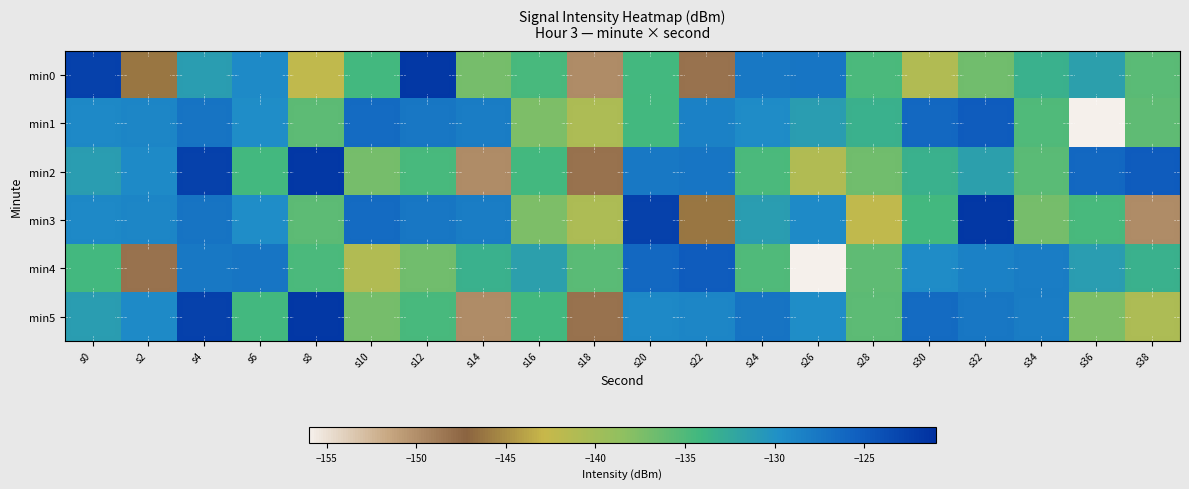

Which label corresponds to the largest value in the chart?

s12